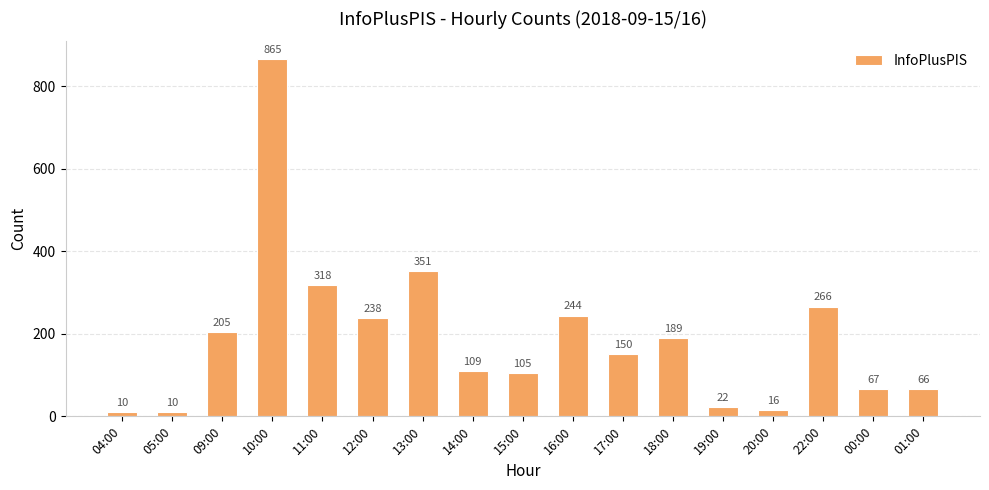

Where does the data first go above 150?

09:00